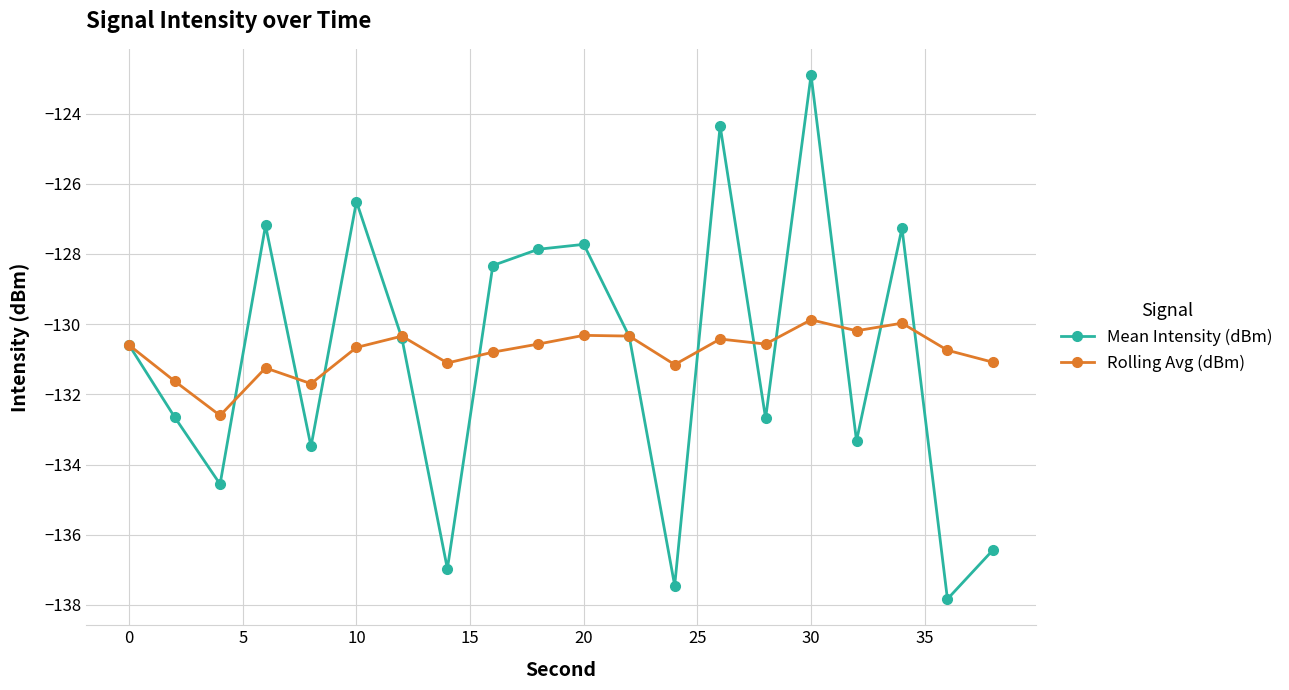

What is the greatest value displayed?

-122.9